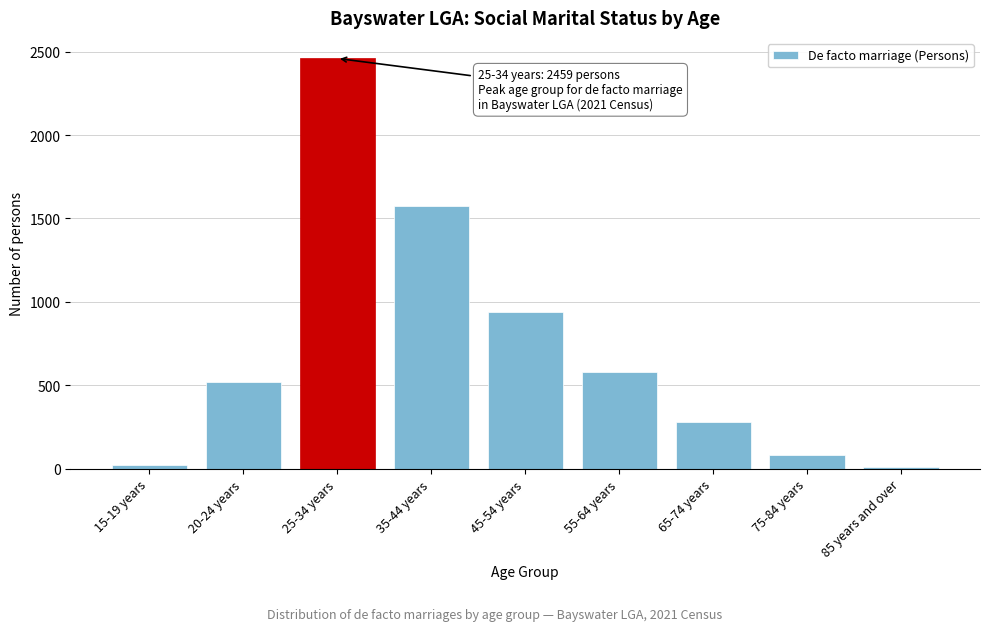

Reading left to right, extract all data points from this chart.

25	519	2459	1574	942	580	280	84	11